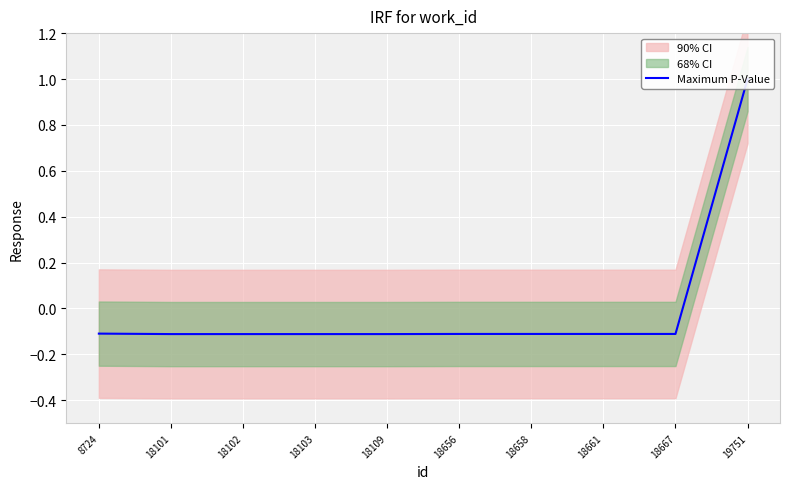

List the labels in order of value, largest first.

19751, 8724, 18656, 18658, 18661, 18667, 18101, 18102, 18103, 18109